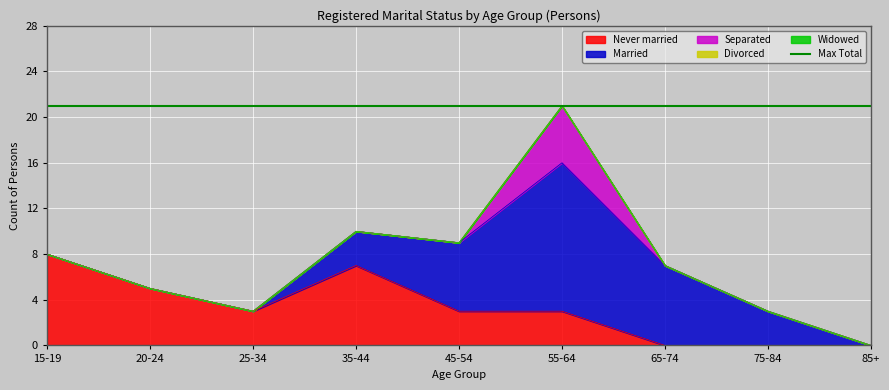

How many distinct data groups are displayed?

5